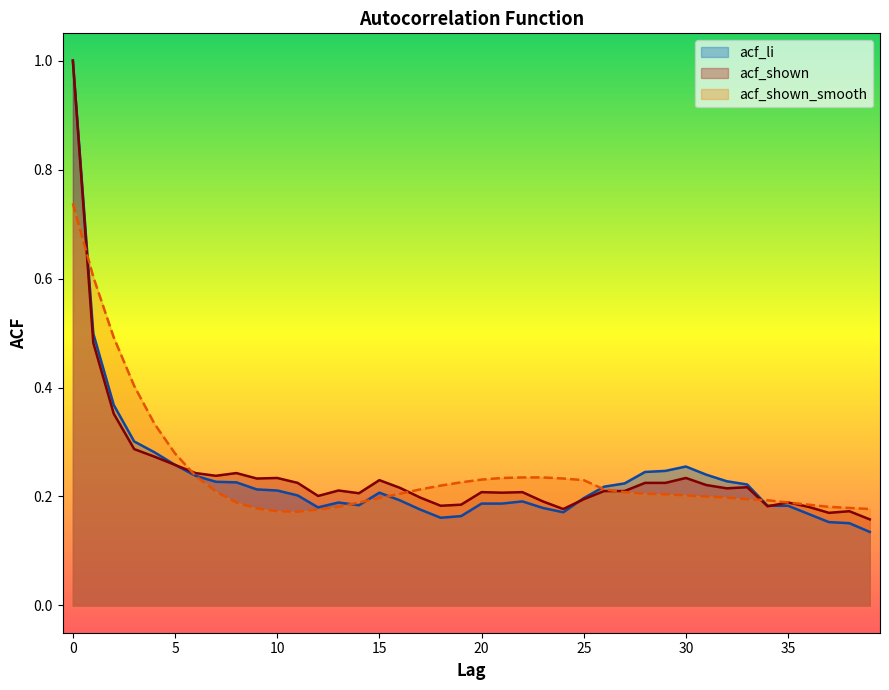

The value of acf_shown at 36 is 0.3. True or false?

False